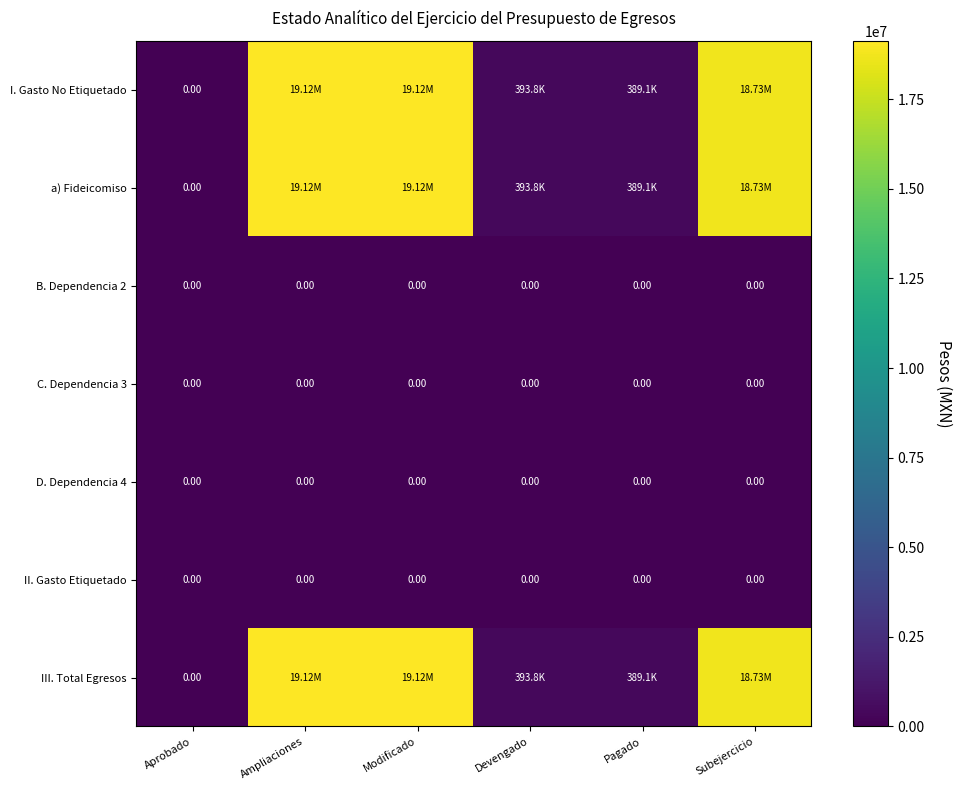

List the labels in order of D. Dependencia 4 value, smallest first.

Aprobado, Ampliaciones, Modificado, Devengado, Pagado, Subejercicio